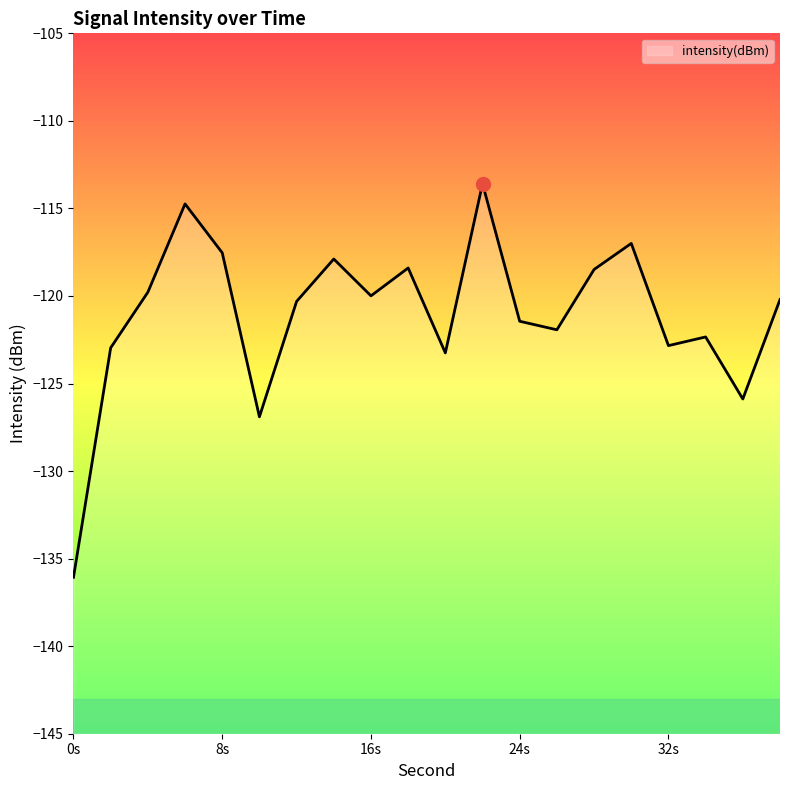

How many series are shown in this chart?

1